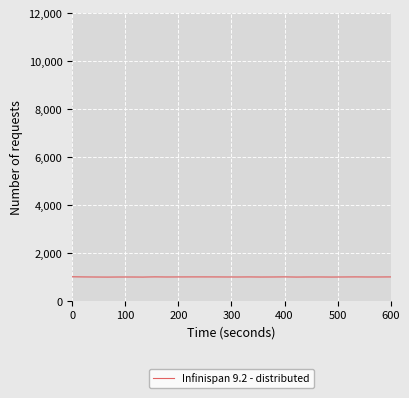

How many lines are shown in the chart?

1